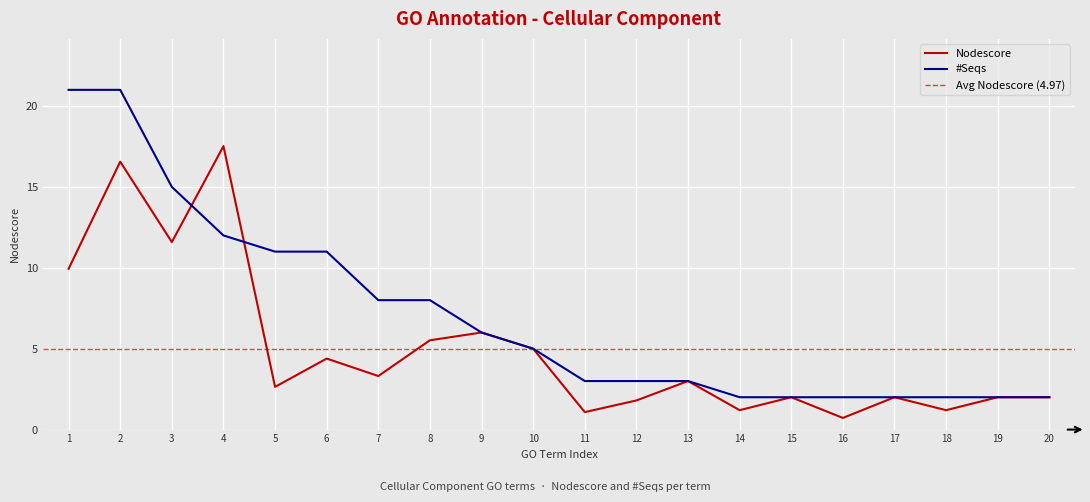

What is the approximate value of Nodescore at 13?

3.0